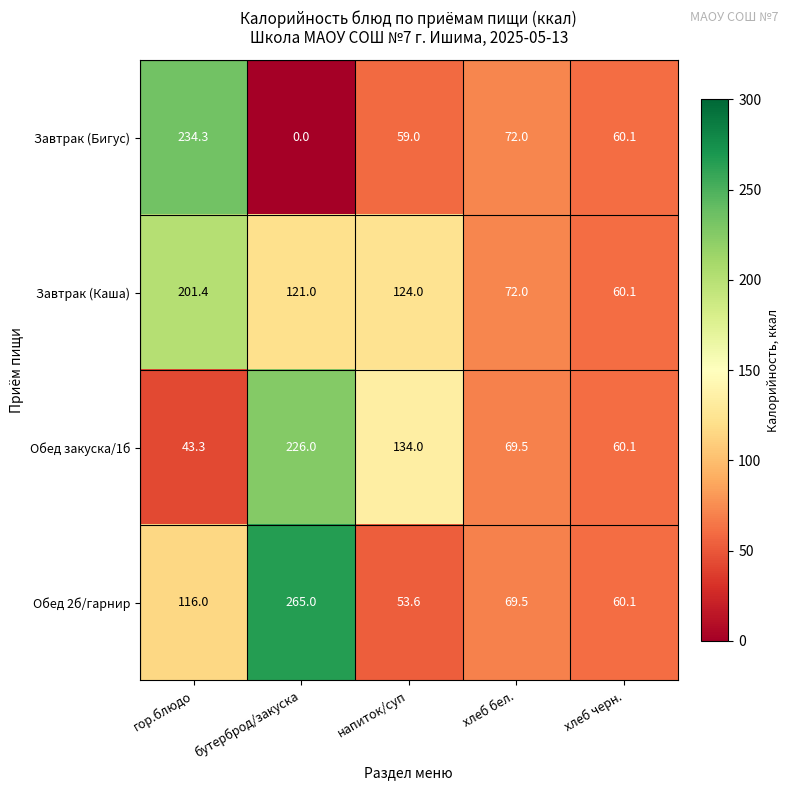

What is the difference between the Завтрак (Каша) values at хлеб черн. and хлеб бел.?

11.9